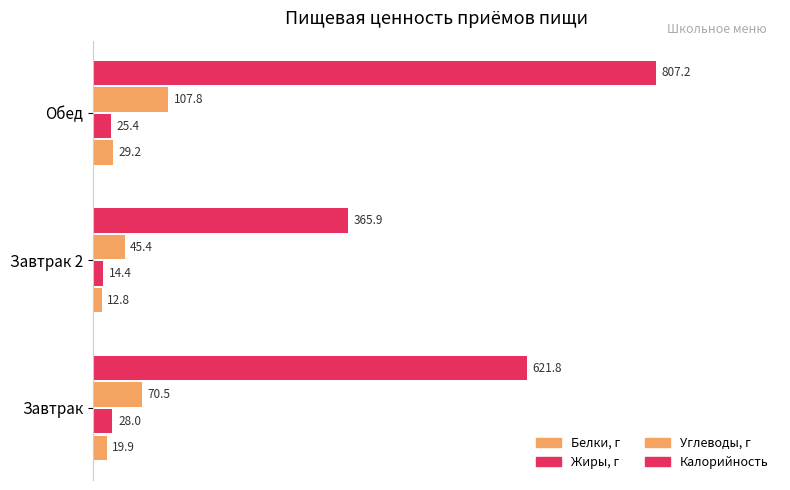

How many distinct data groups are displayed?

4